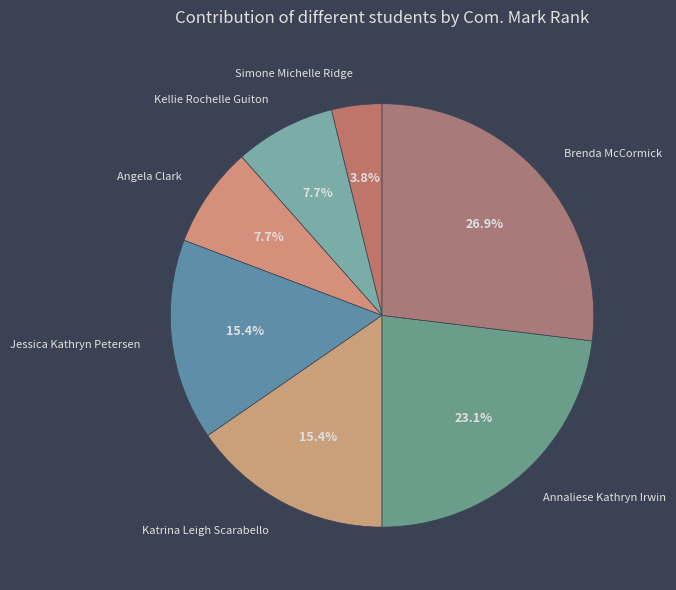

Is it true that Angela Clark is 2% of the pie?

False